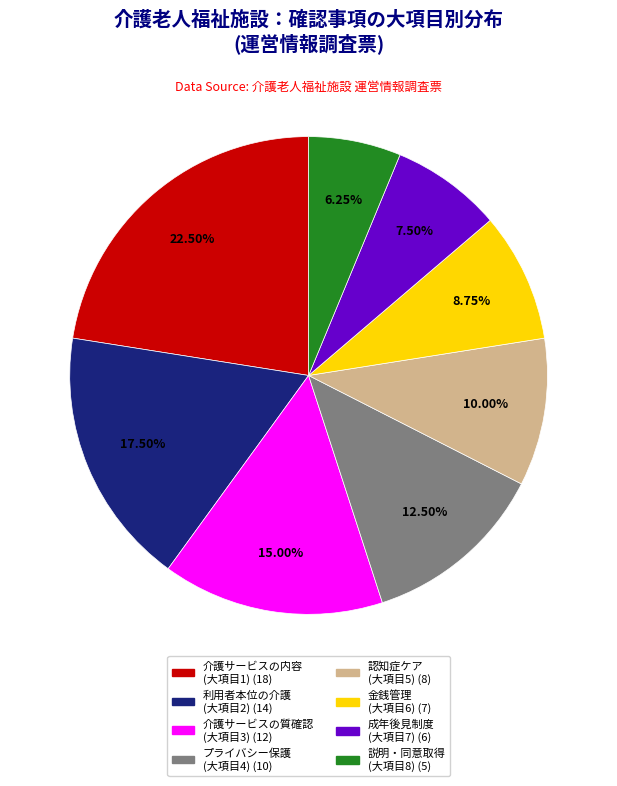

Is there a majority slice in this chart?

No